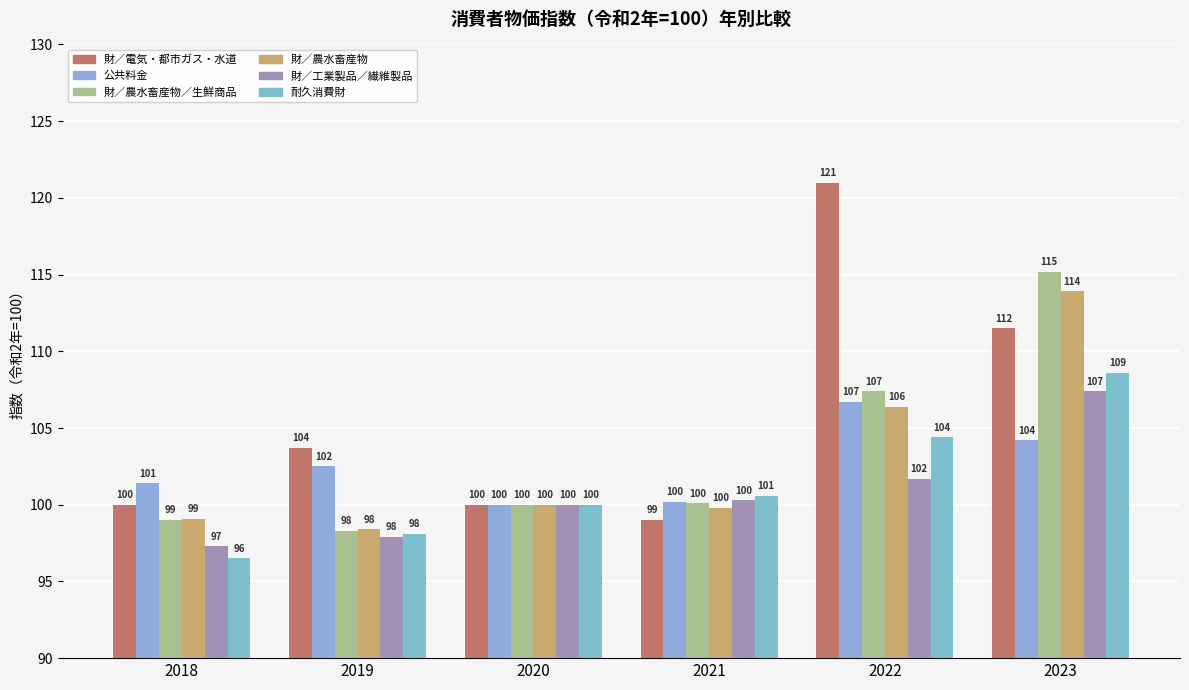

List the labels in order of 財／農水畜産物 value, largest first.

2023, 2022, 2020, 2021, 2018, 2019